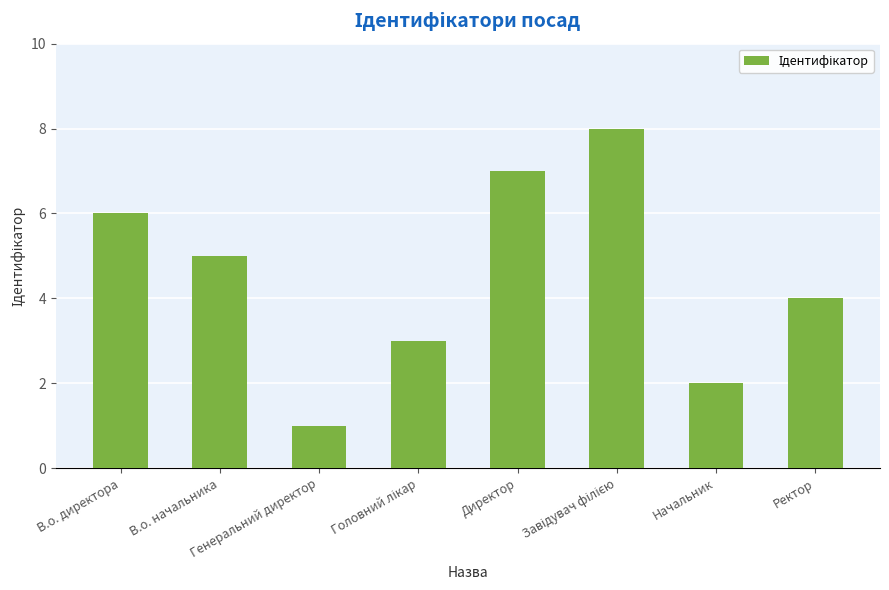

What is the difference between the maximum and minimum values?

7